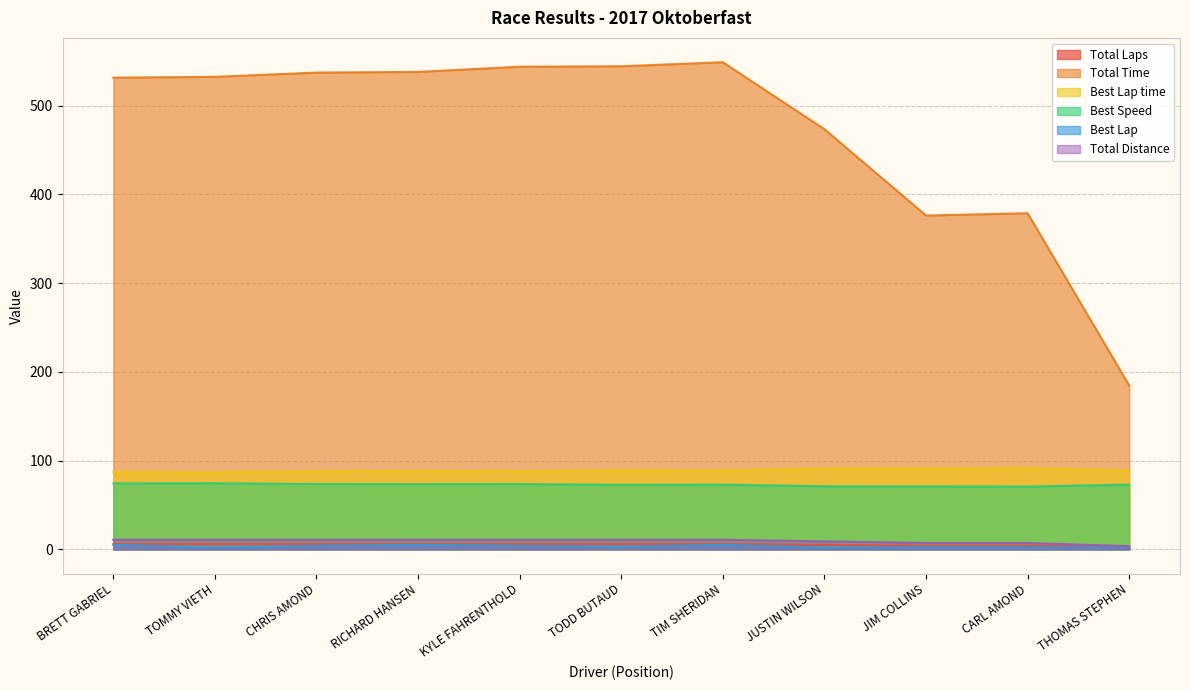

Which label corresponds to the largest value in the chart?

TIM SHERIDAN